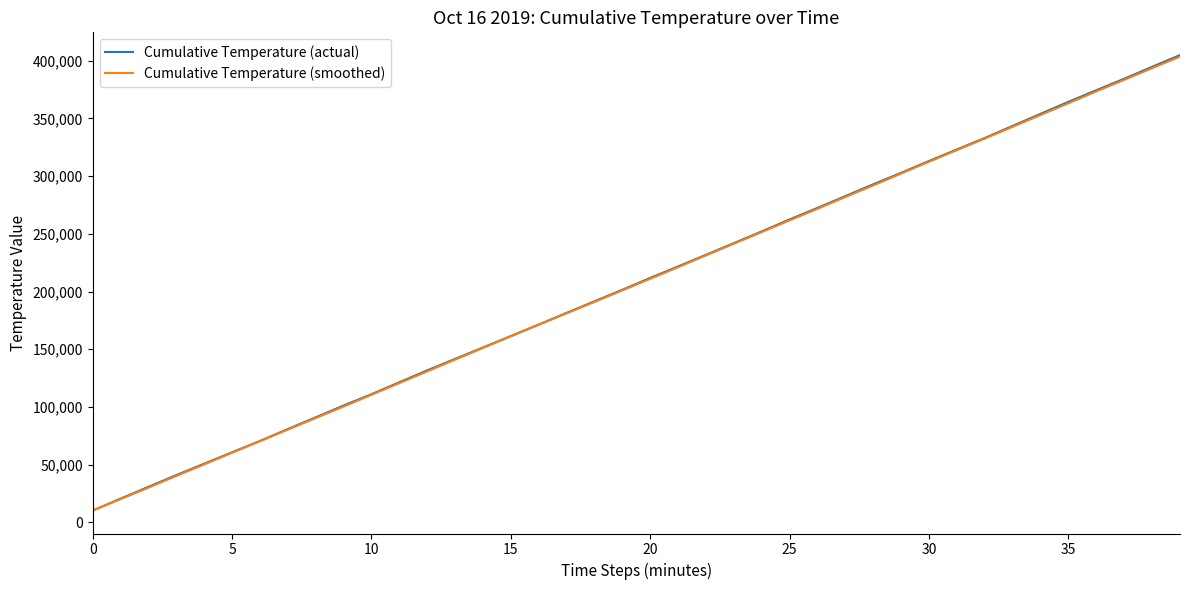

What is the highest value of the Cumulative Temperature (smoothed) series?

403626.2